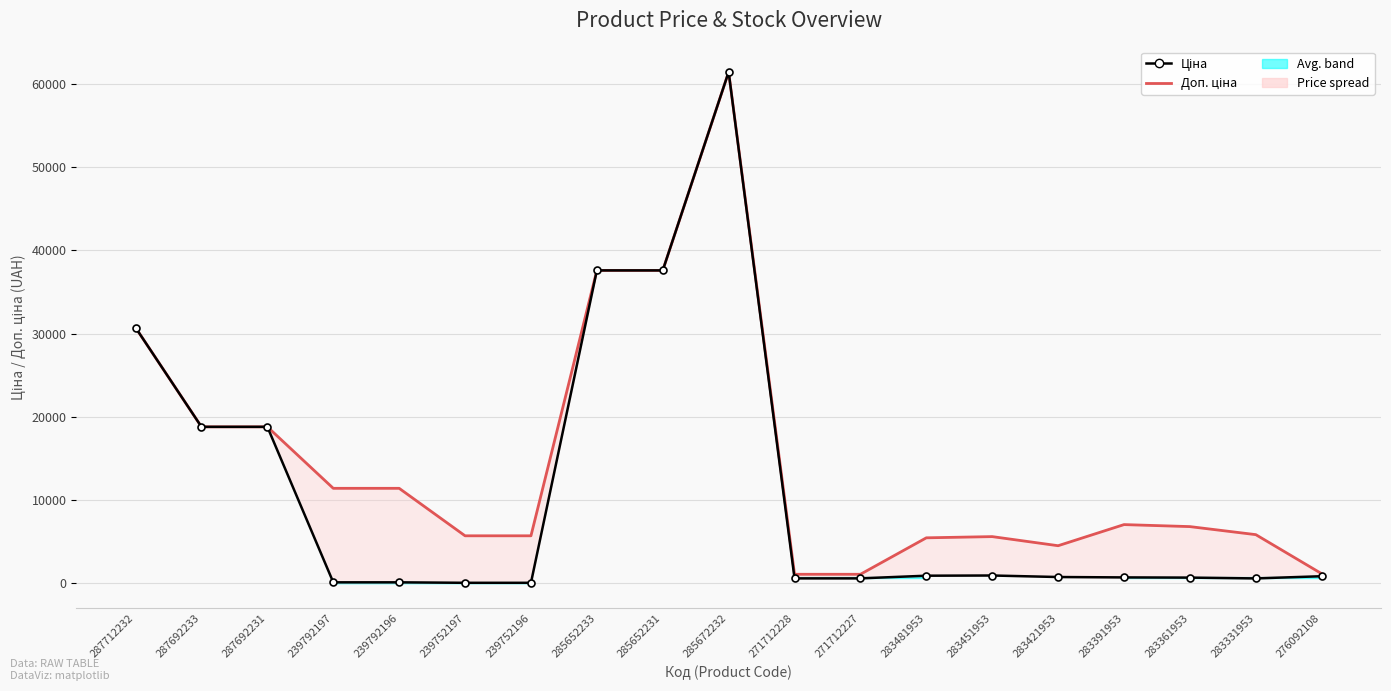

What is the spread (max minus min) of values at 276092108?

301.3